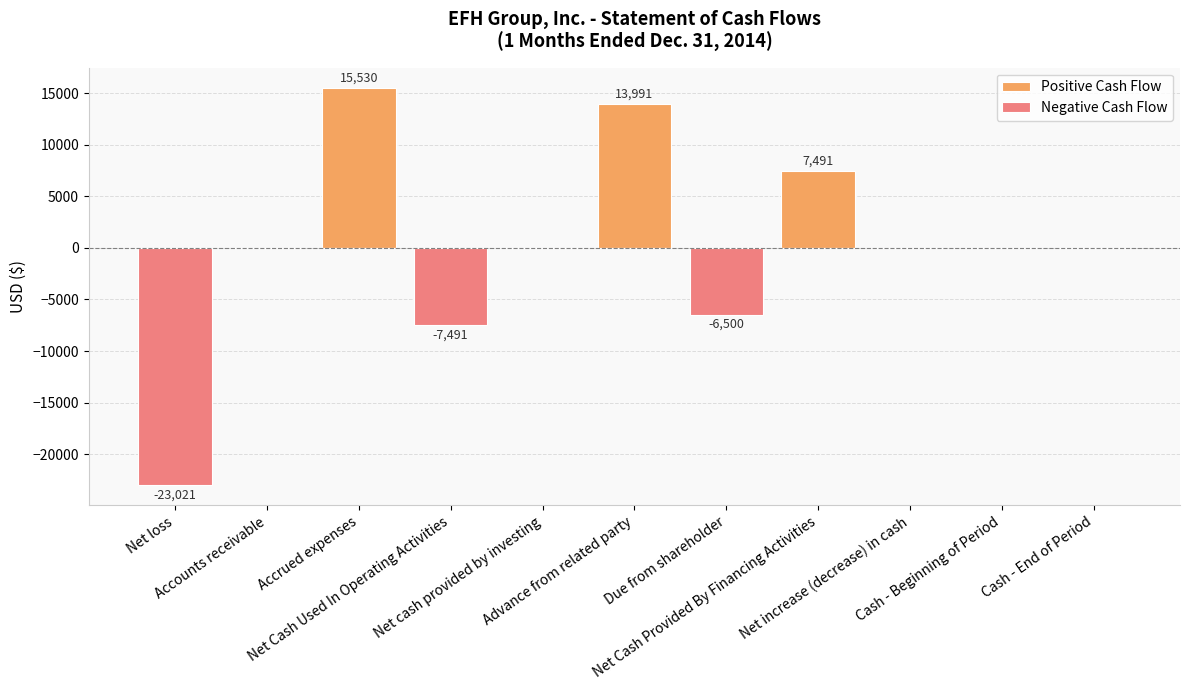

Between Net loss and Net Cash Used In Operating Activities, which is larger?

Net loss